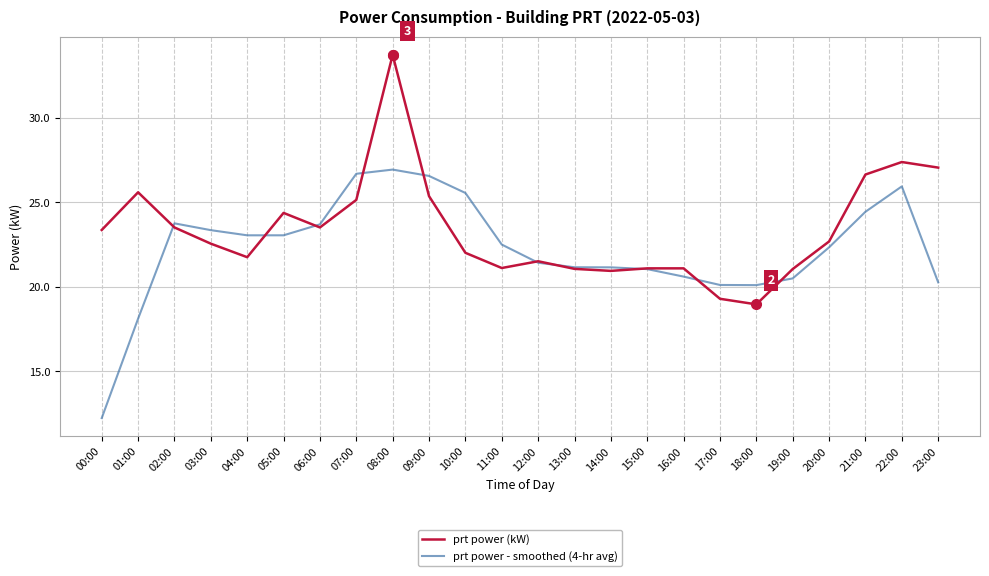

What is the difference between the highest and lowest values at 03:00?

0.8